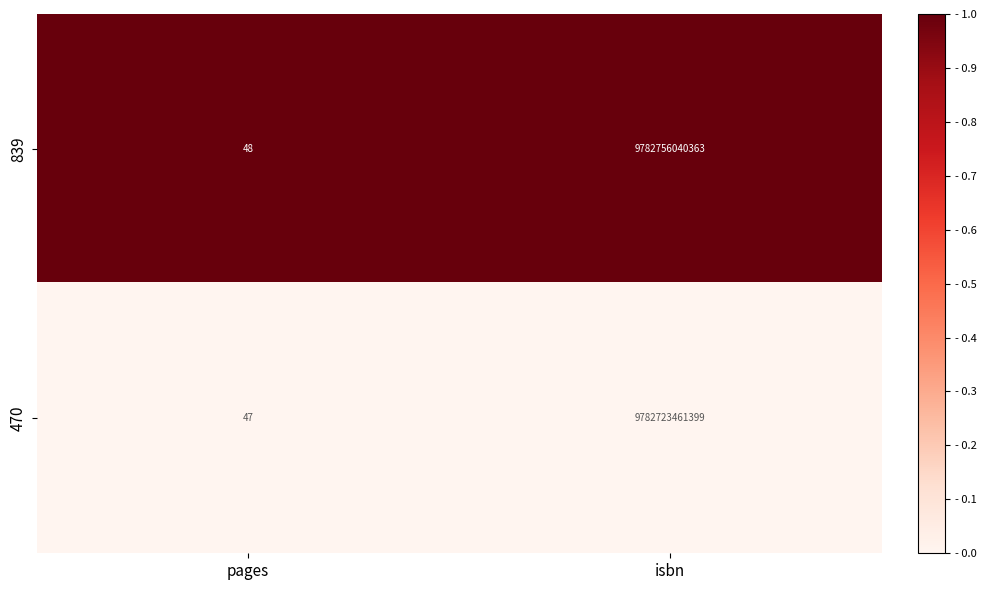

Which category has the highest value across all series?

isbn